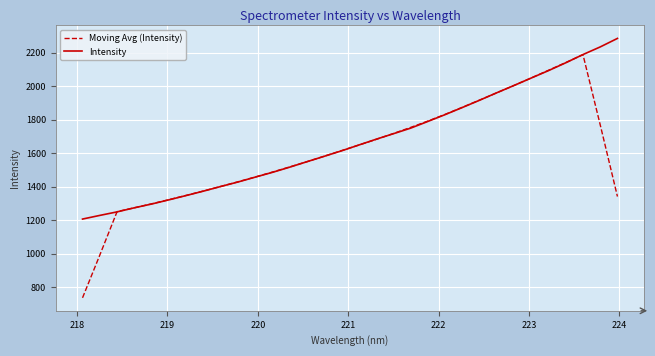

List the series in order of their peak value, highest first.

Intensity, Moving Avg (Intensity)